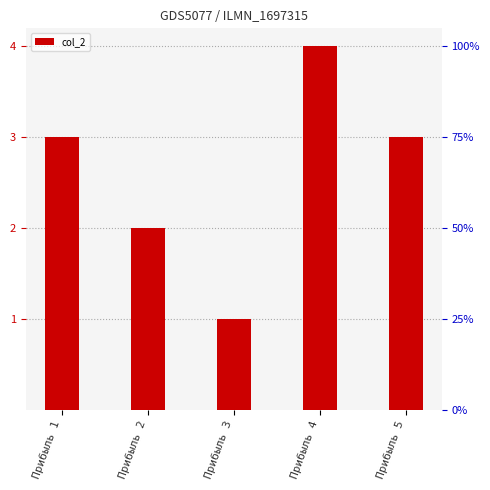

List the labels in order of value, largest first.

Прибыль 4, Прибыль 1, Прибыль 5, Прибыль 2, Прибыль 3